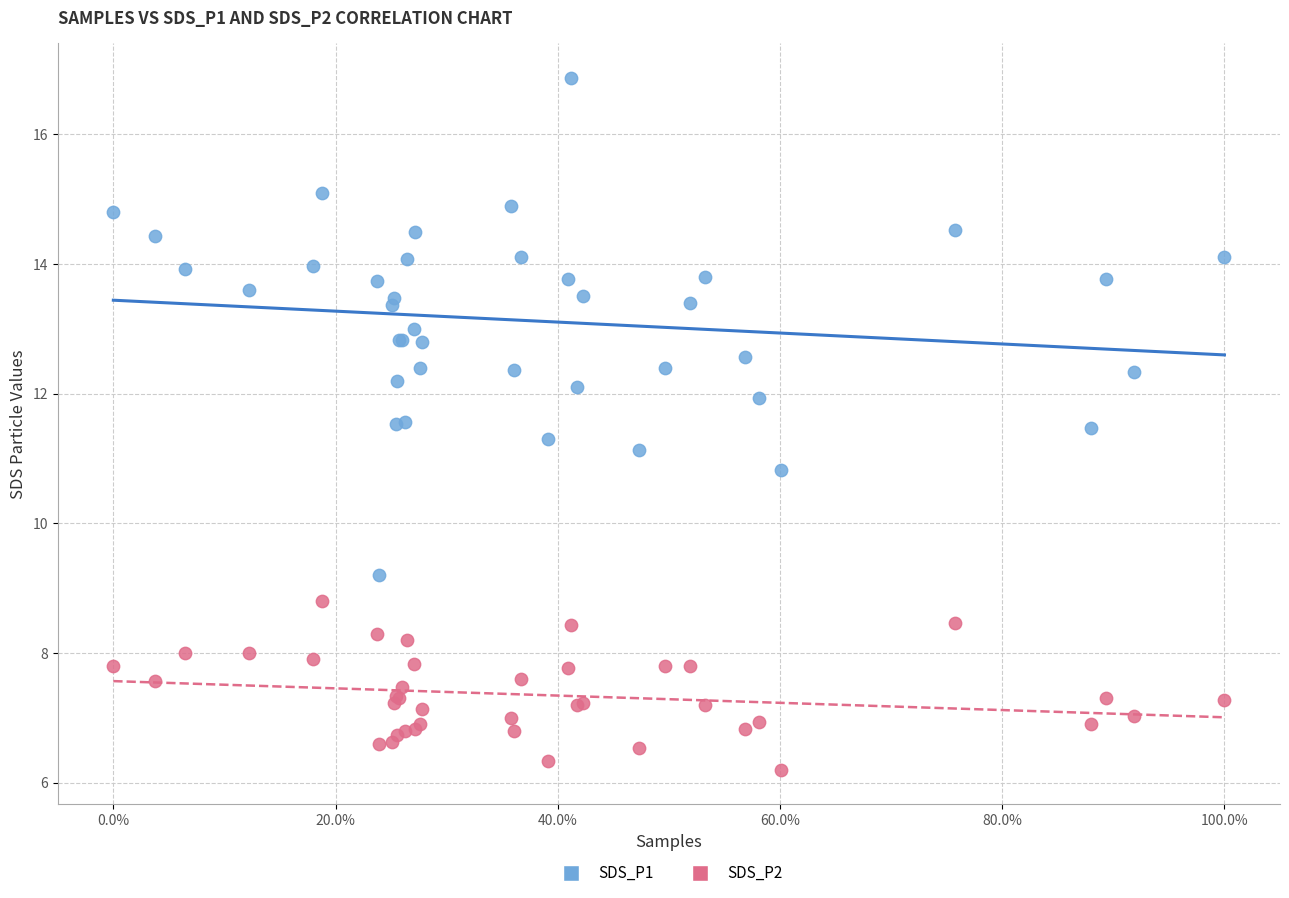

What is the X range (max minus min) for the scatter plot?

1.0